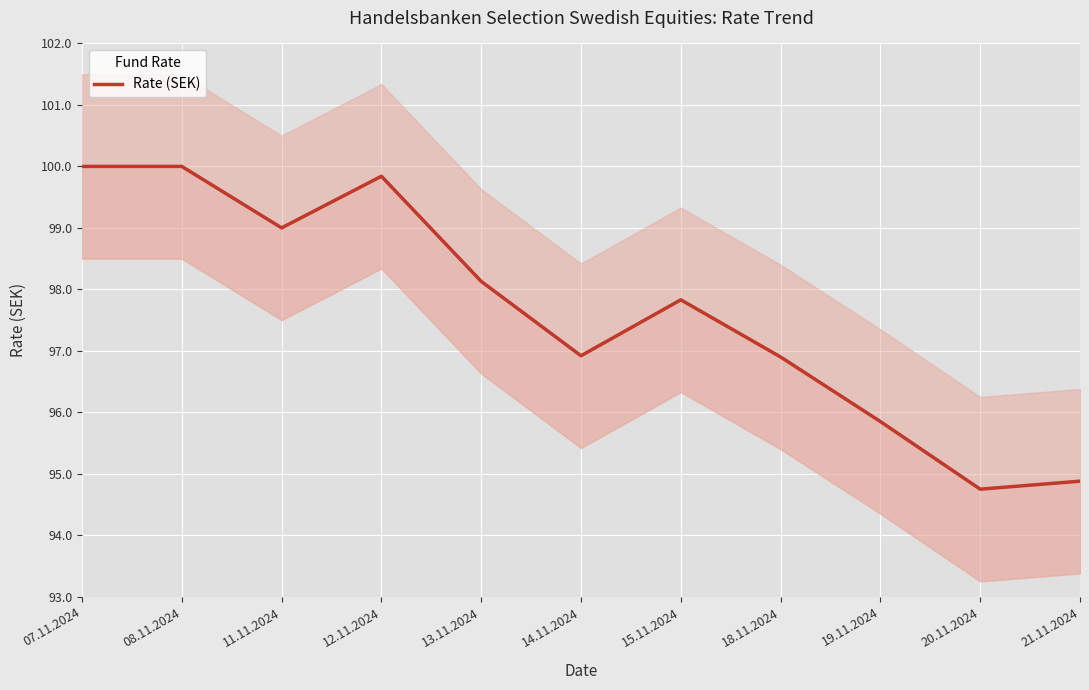

True or false: there are more than 2 points higher than both neighbors.

False